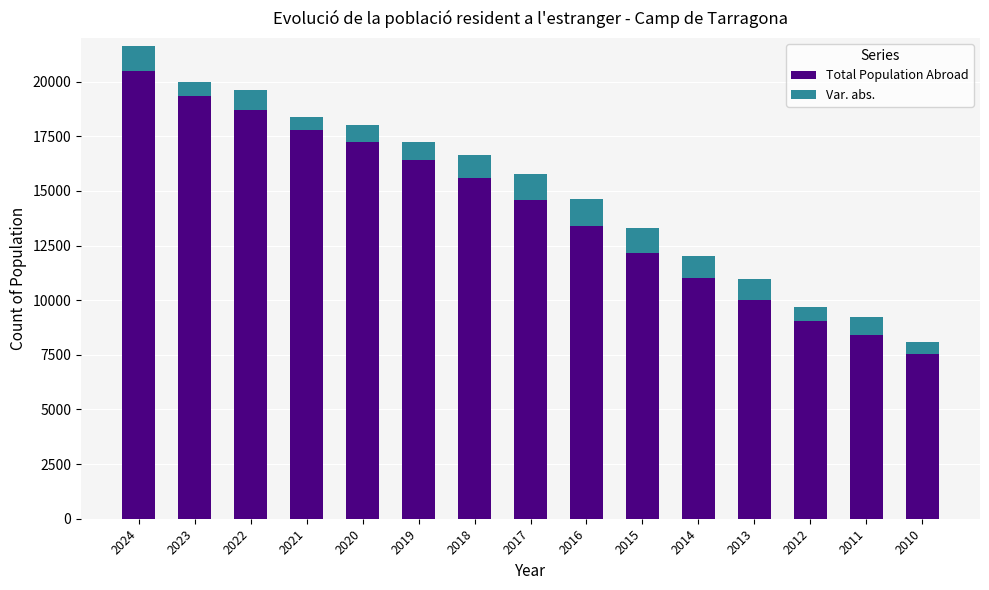

Rank the categories by Total Population Abroad value from highest to lowest.

2024, 2023, 2022, 2021, 2020, 2019, 2018, 2017, 2016, 2015, 2014, 2013, 2012, 2011, 2010